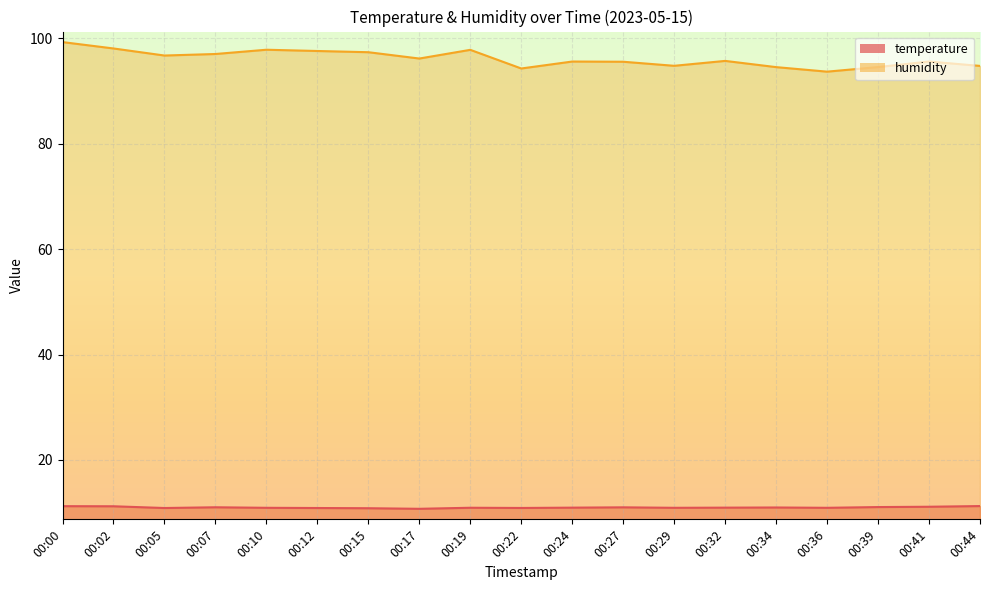

True or false: temperature and humidity cross at least once.

False